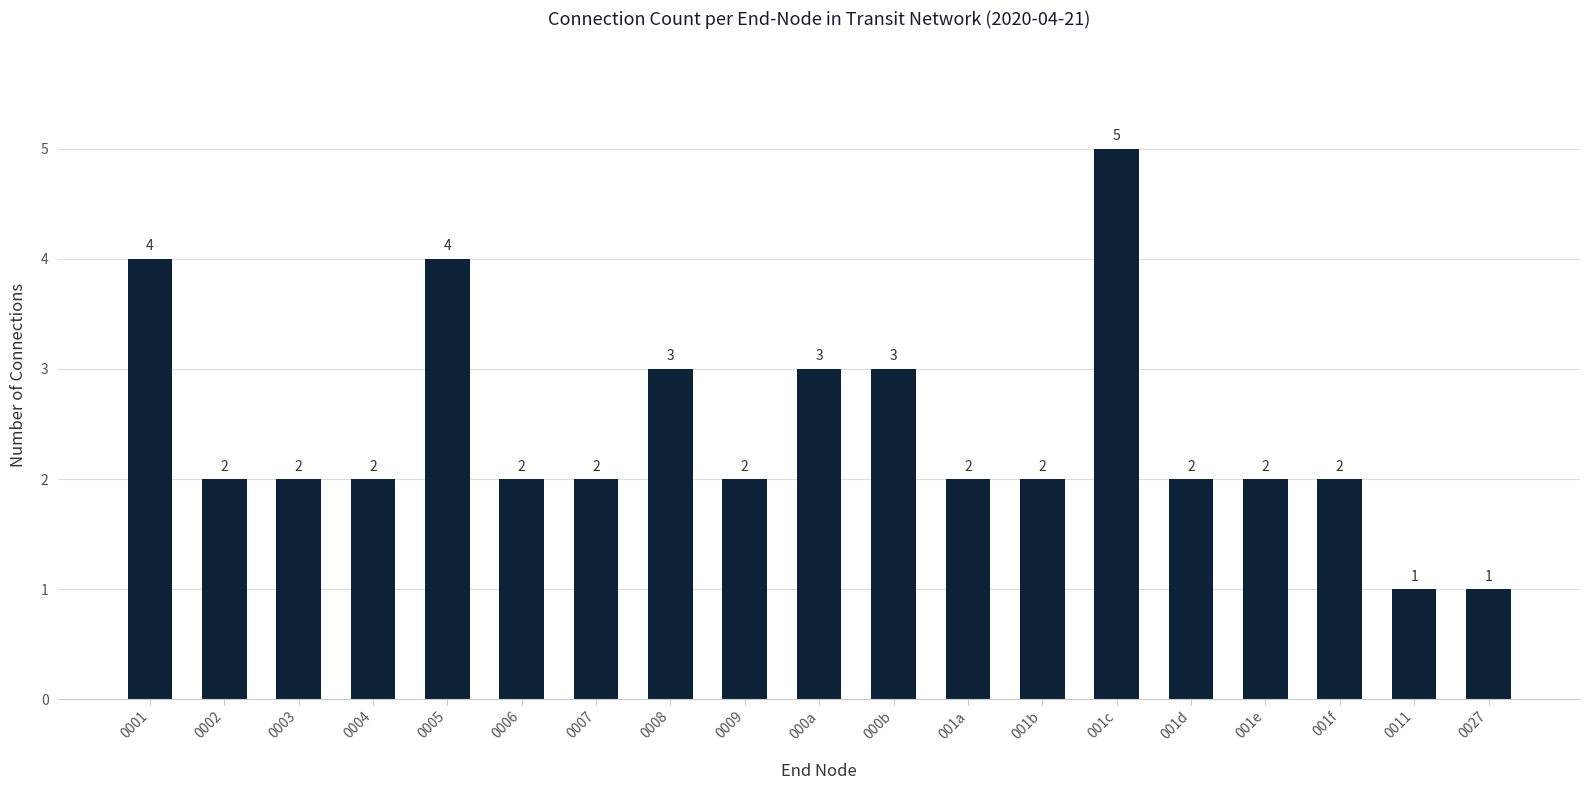

Are the bars grouped side by side (vs. stacked)?

No